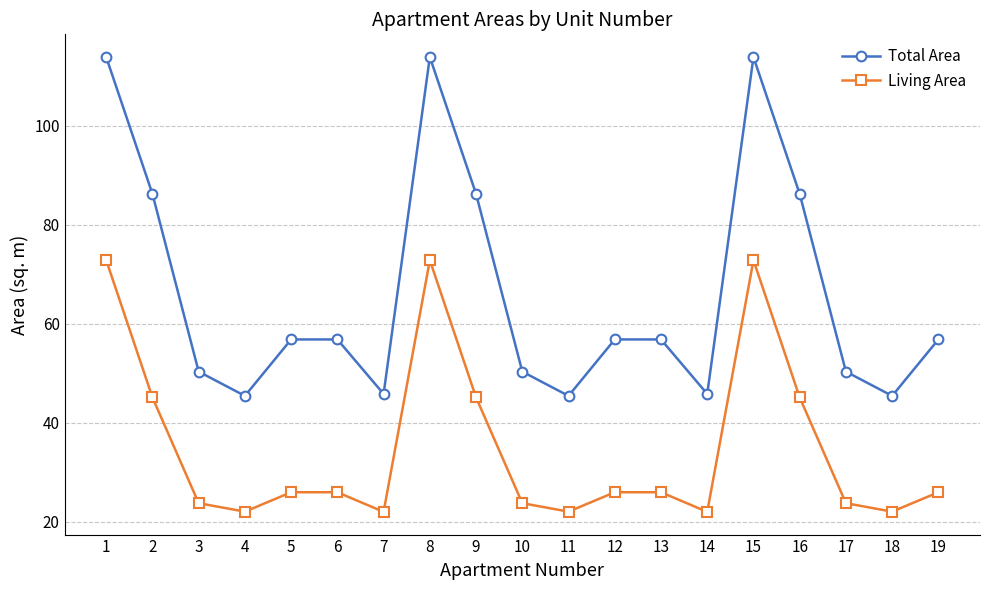

Rank the series at 2 from highest to lowest value.

Total Area, Living Area